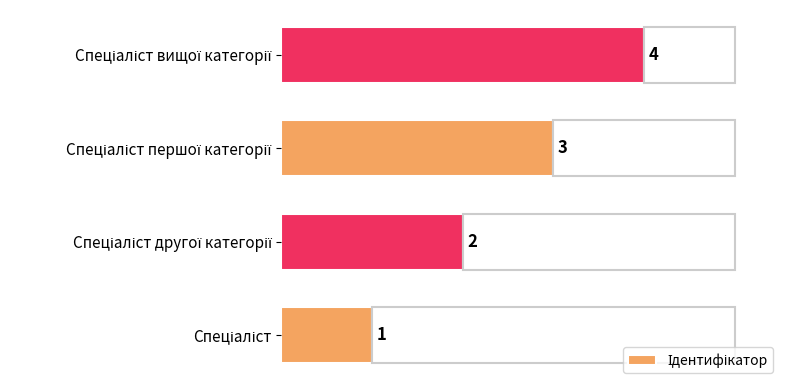

Is it true that the value at Спеціаліст другої категорії is 3?

False